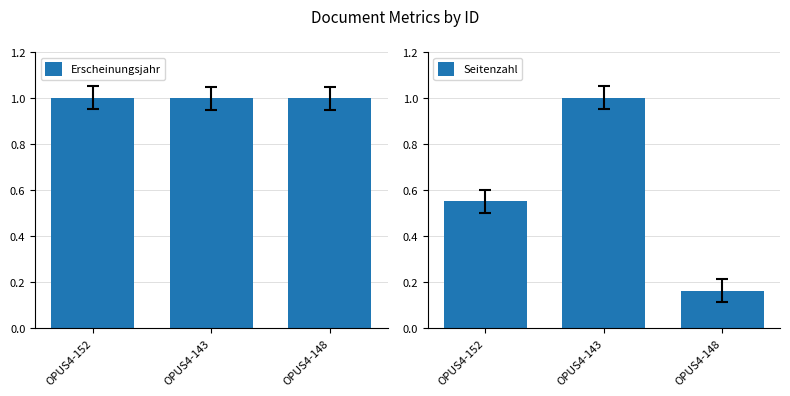

At how many categories does at least one series exceed 0?

3